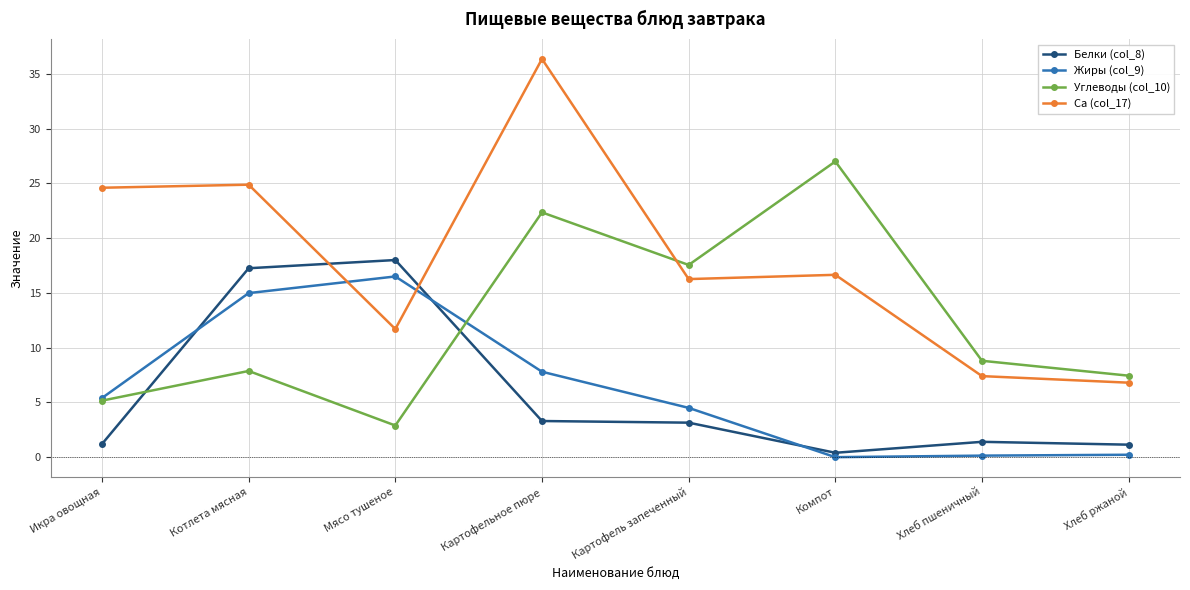

What is the average value of the Ca (col_17) series?

18.1